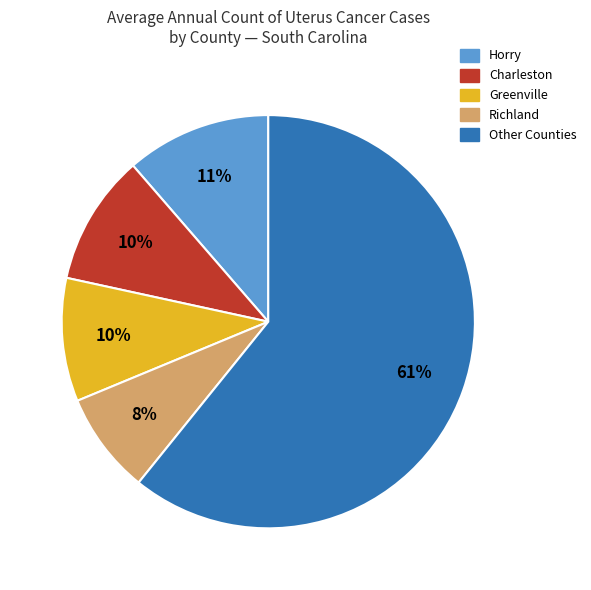

Is it true that Richland is 18% of the pie?

False